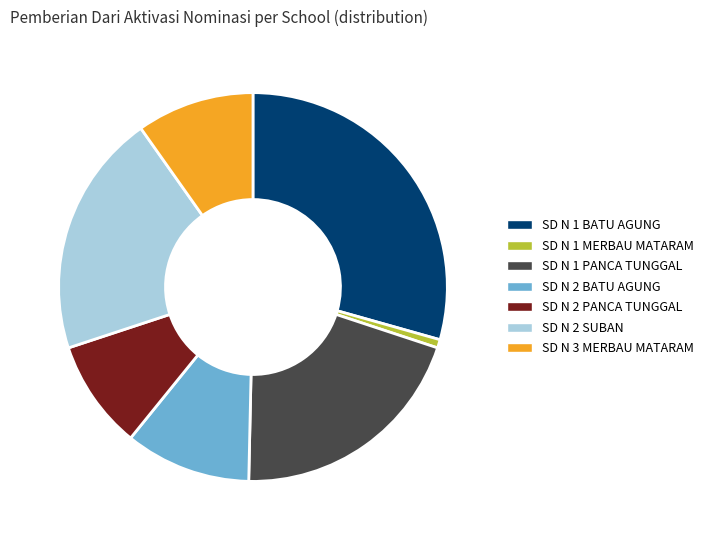

Is there any slice that represents more than half of the pie?

No